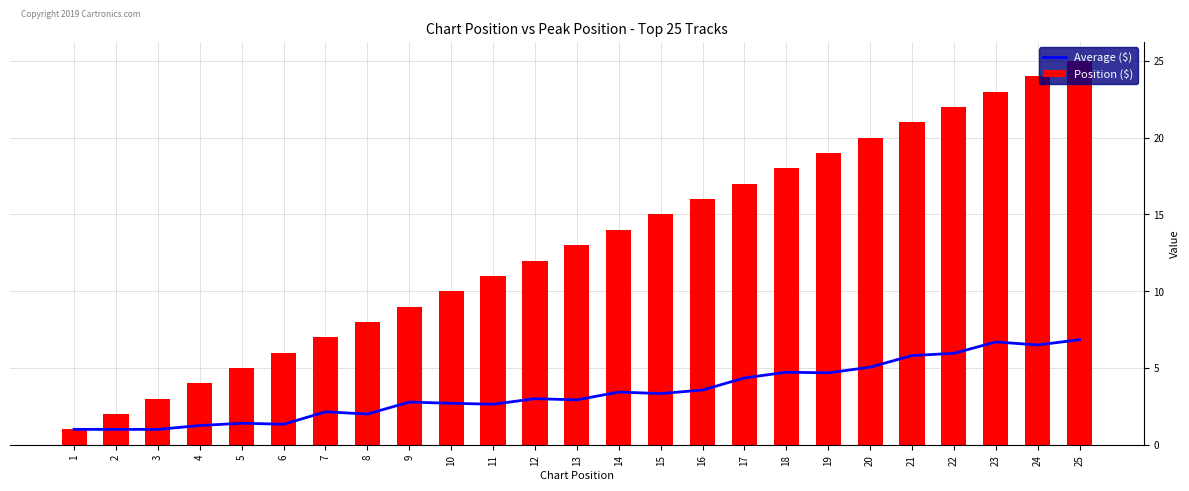

What is the value of the Average ($) bar at the 18th from the left?

4.7